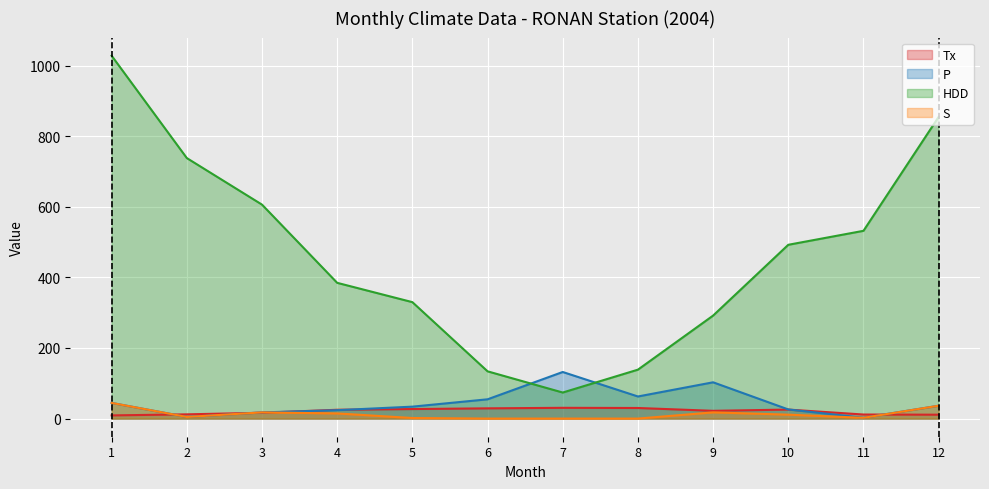

What is the average value of the Tx series?

20.8